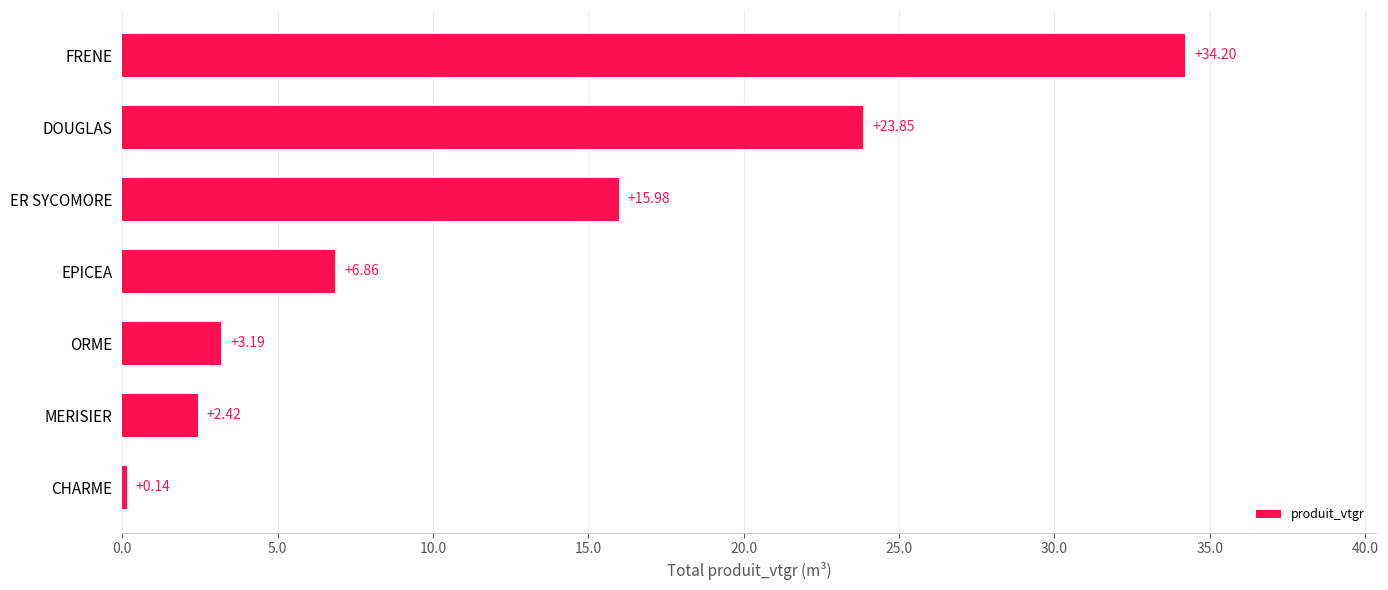

Does the chart contain any negative values?

No